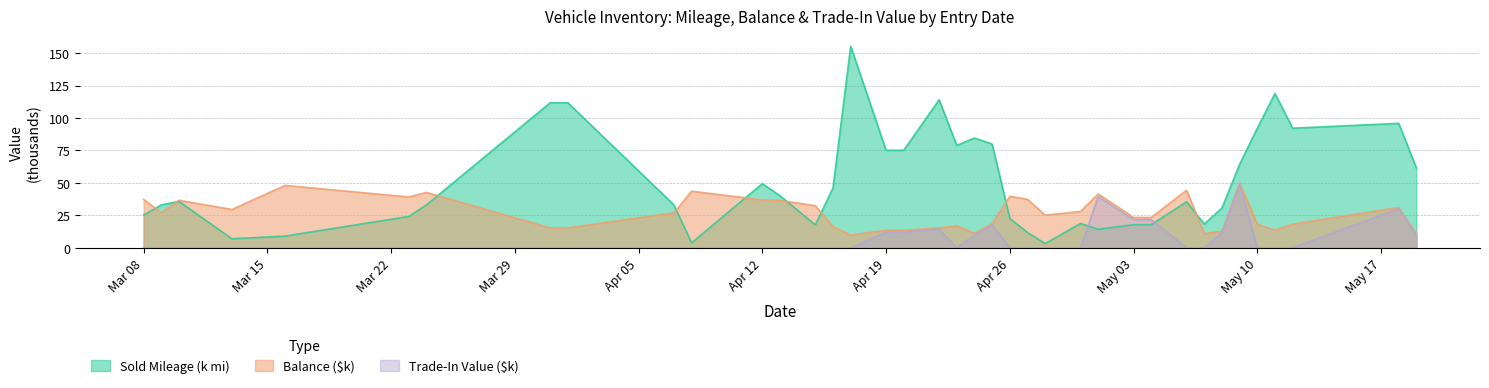

What is the highest value of the Trade-In Value ($k) series?

49.0